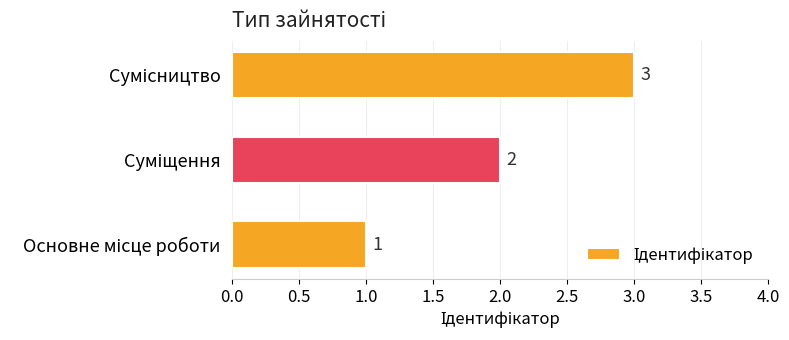

What is the maximum value shown in the chart?

3